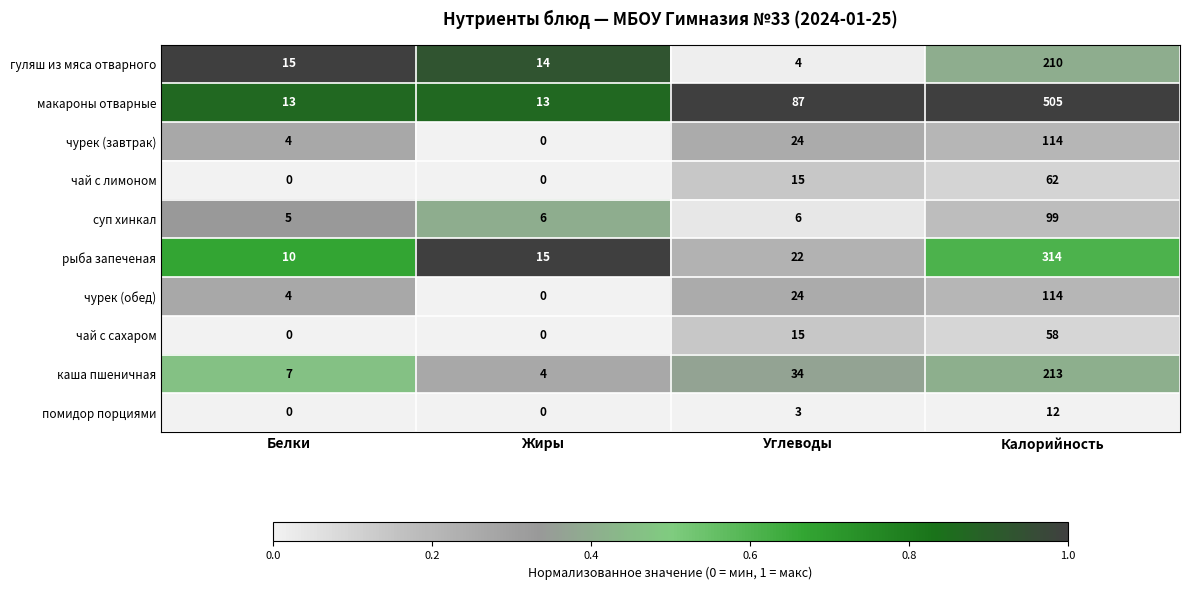

True or false: чай с лимоном has a value of 87 at Калорийность.

False